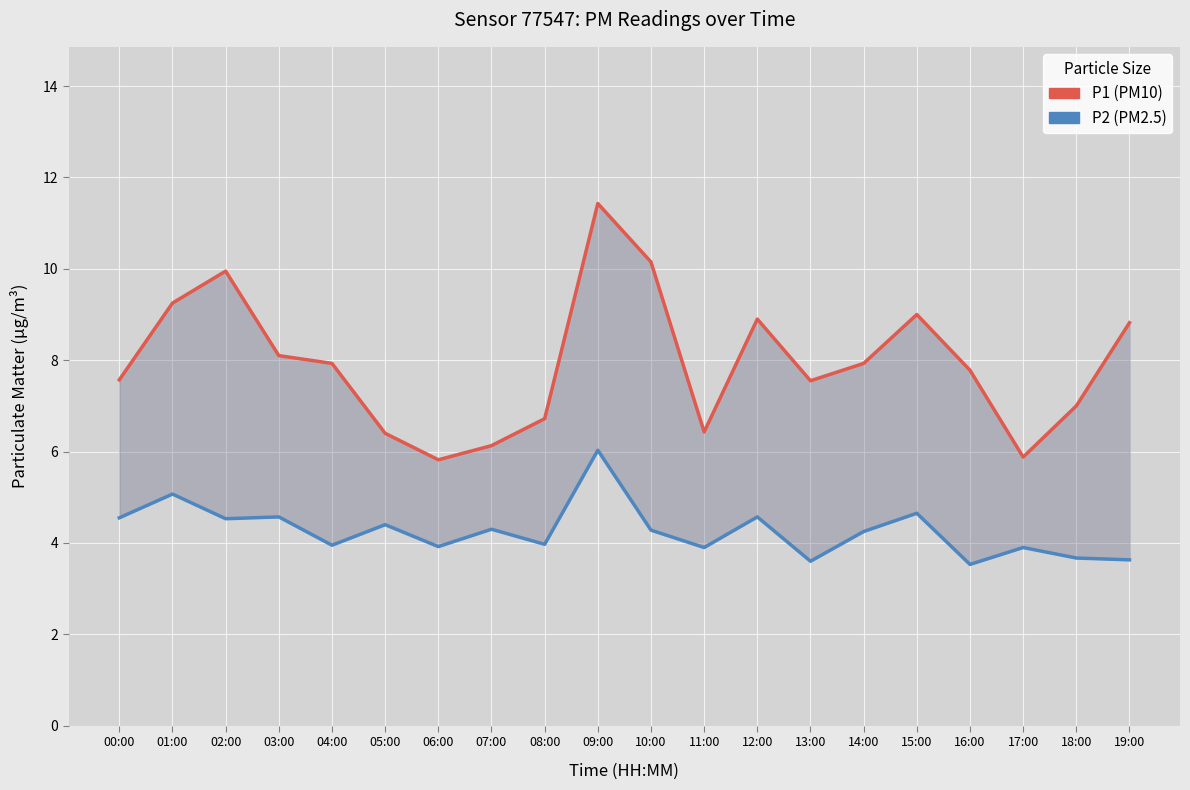

In P1 (PM10), how many points are higher than both neighbors (excluding endpoints)?

4